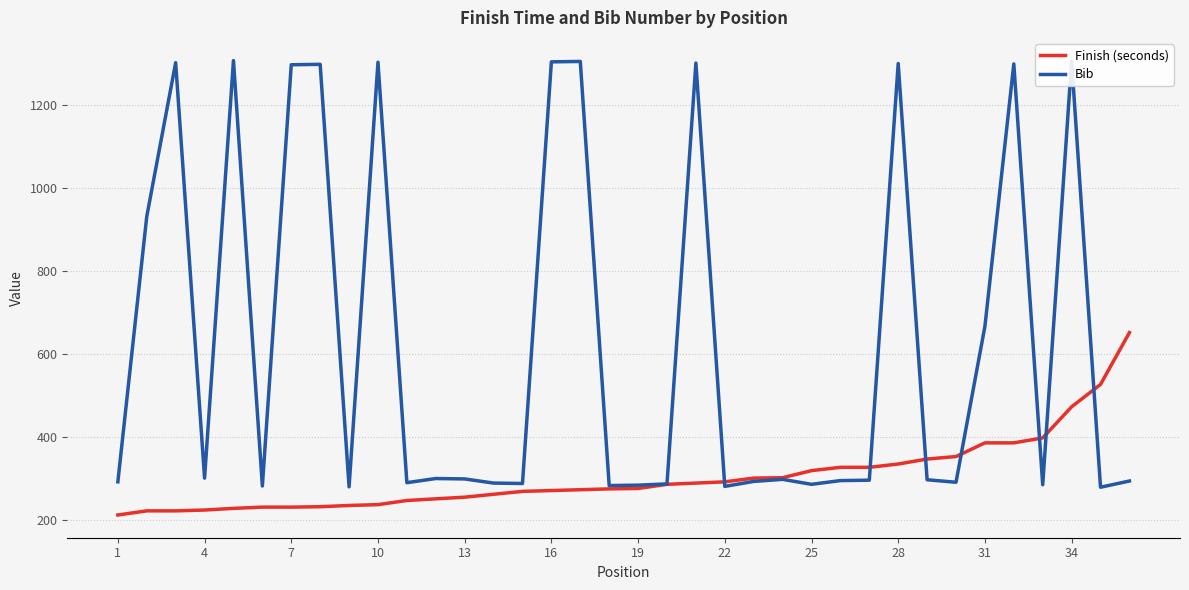

Which series has the largest range (max minus min)?

Bib